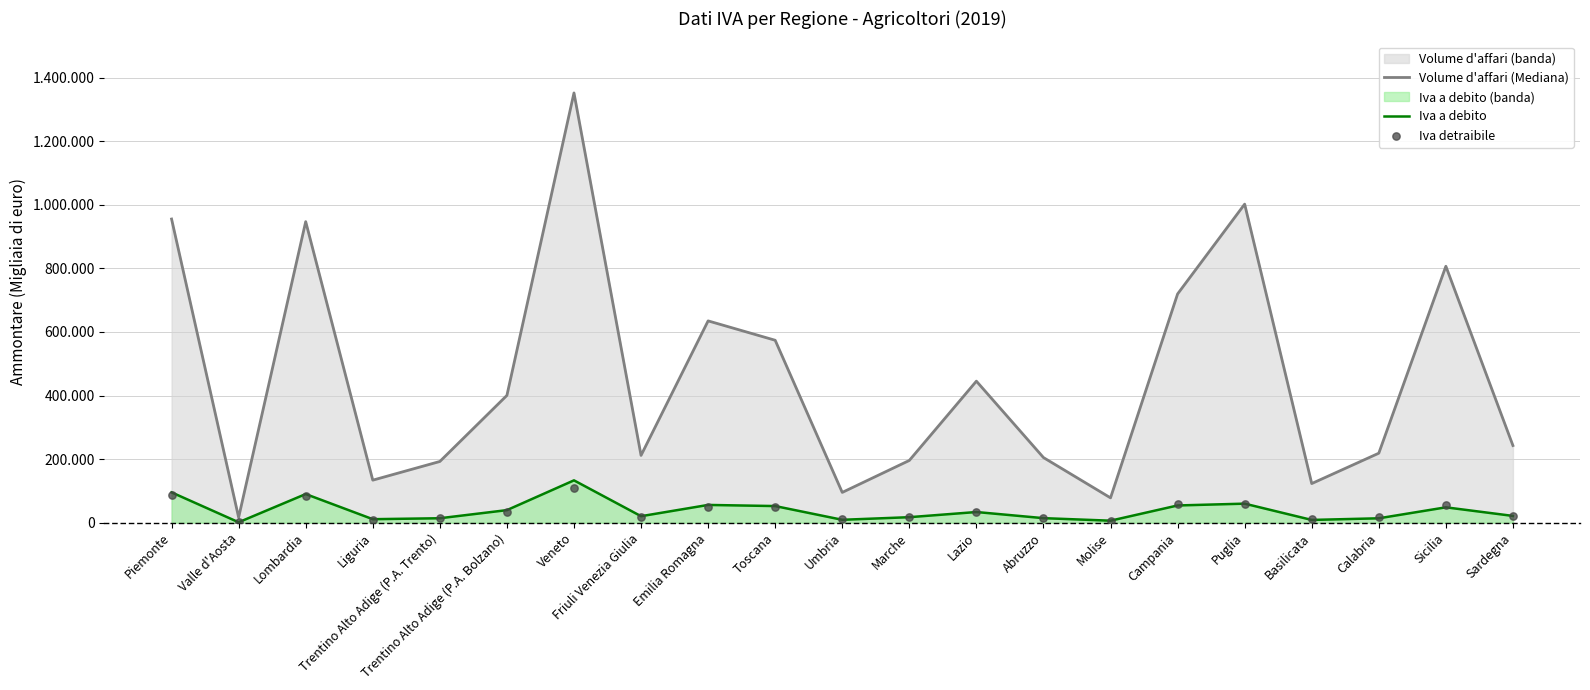

What is the total value across all series at Marche?

232059